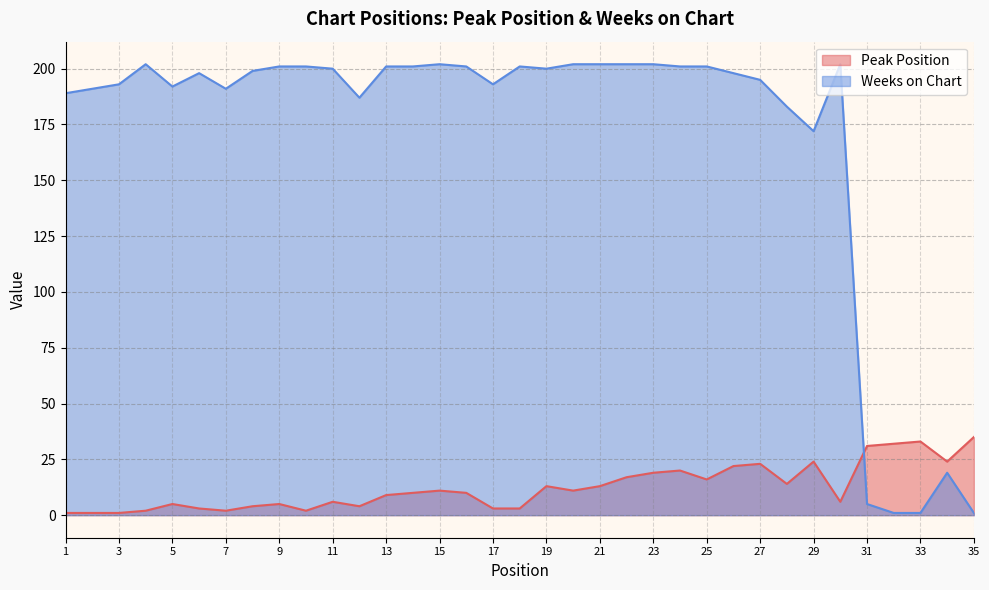

What is the value of the Weeks on Chart point at the 21st from the left?

202